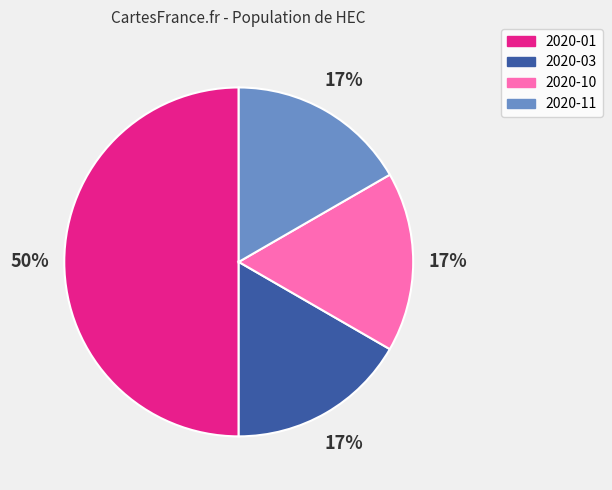

To the nearest percent, what is the difference between the largest and smallest slice percentages?

33%